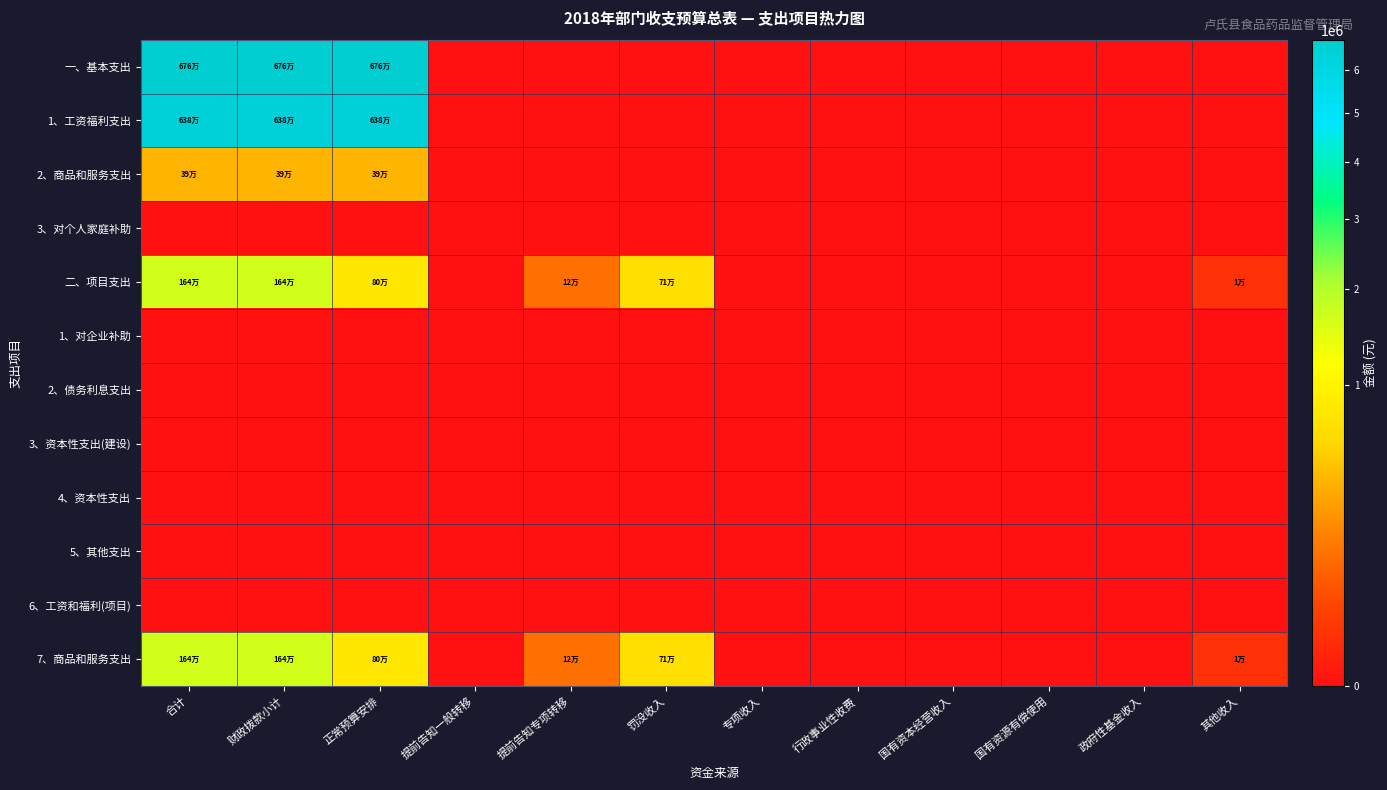

Reading left to right, what are all the values shown in this chart?

一、基本支出: 合计=6760740.2	财政拨款小计=6760740.2	正常预算安排=6760740.2	提前告知一般转移=0.0	提前告知专项转移=0.0	罚没收入=0.0	专项收入=0.0	行政事业性收费=0.0	国有资本经营收入=0.0	国有资源有偿使用=0.0	政府性基金收入=0.0	其他收入=0.0
1、工资福利支出: 合计=6375022.0	财政拨款小计=6375022.0	正常预算安排=6375022.0	提前告知一般转移=0.0	提前告知专项转移=0.0	罚没收入=0.0	专项收入=0.0	行政事业性收费=0.0	国有资本经营收入=0.0	国有资源有偿使用=0.0	政府性基金收入=0.0	其他收入=0.0
2、商品和服务支出: 合计=385718.3	财政拨款小计=385718.3	正常预算安排=385718.3	提前告知一般转移=0.0	提前告知专项转移=0.0	罚没收入=0.0	专项收入=0.0	行政事业性收费=0.0	国有资本经营收入=0.0	国有资源有偿使用=0.0	政府性基金收入=0.0	其他收入=0.0
3、对个人家庭补助: 合计=0.0	财政拨款小计=0.0	正常预算安排=0.0	提前告知一般转移=0.0	提前告知专项转移=0.0	罚没收入=0.0	专项收入=0.0	行政事业性收费=0.0	国有资本经营收入=0.0	国有资源有偿使用=0.0	政府性基金收入=0.0	其他收入=0.0
二、项目支出: 合计=1645000.0	财政拨款小计=1645000.0	正常预算安排=800000.0	提前告知一般转移=0.0	提前告知专项转移=123000.0	罚没收入=710000.0	专项收入=0.0	行政事业性收费=0.0	国有资本经营收入=0.0	国有资源有偿使用=0.0	政府性基金收入=0.0	其他收入=12000.0
1、对企业补助: 合计=0.0	财政拨款小计=0.0	正常预算安排=0.0	提前告知一般转移=0.0	提前告知专项转移=0.0	罚没收入=0.0	专项收入=0.0	行政事业性收费=0.0	国有资本经营收入=0.0	国有资源有偿使用=0.0	政府性基金收入=0.0	其他收入=0.0
2、债务利息支出: 合计=0.0	财政拨款小计=0.0	正常预算安排=0.0	提前告知一般转移=0.0	提前告知专项转移=0.0	罚没收入=0.0	专项收入=0.0	行政事业性收费=0.0	国有资本经营收入=0.0	国有资源有偿使用=0.0	政府性基金收入=0.0	其他收入=0.0
3、资本性支出(建设): 合计=0.0	财政拨款小计=0.0	正常预算安排=0.0	提前告知一般转移=0.0	提前告知专项转移=0.0	罚没收入=0.0	专项收入=0.0	行政事业性收费=0.0	国有资本经营收入=0.0	国有资源有偿使用=0.0	政府性基金收入=0.0	其他收入=0.0
4、资本性支出: 合计=0.0	财政拨款小计=0.0	正常预算安排=0.0	提前告知一般转移=0.0	提前告知专项转移=0.0	罚没收入=0.0	专项收入=0.0	行政事业性收费=0.0	国有资本经营收入=0.0	国有资源有偿使用=0.0	政府性基金收入=0.0	其他收入=0.0
5、其他支出: 合计=0.0	财政拨款小计=0.0	正常预算安排=0.0	提前告知一般转移=0.0	提前告知专项转移=0.0	罚没收入=0.0	专项收入=0.0	行政事业性收费=0.0	国有资本经营收入=0.0	国有资源有偿使用=0.0	政府性基金收入=0.0	其他收入=0.0
6、工资和福利(项目): 合计=0.0	财政拨款小计=0.0	正常预算安排=0.0	提前告知一般转移=0.0	提前告知专项转移=0.0	罚没收入=0.0	专项收入=0.0	行政事业性收费=0.0	国有资本经营收入=0.0	国有资源有偿使用=0.0	政府性基金收入=0.0	其他收入=0.0
7、商品和服务支出: 合计=1645000.0	财政拨款小计=1645000.0	正常预算安排=800000.0	提前告知一般转移=0.0	提前告知专项转移=123000.0	罚没收入=710000.0	专项收入=0.0	行政事业性收费=0.0	国有资本经营收入=0.0	国有资源有偿使用=0.0	政府性基金收入=0.0	其他收入=12000.0